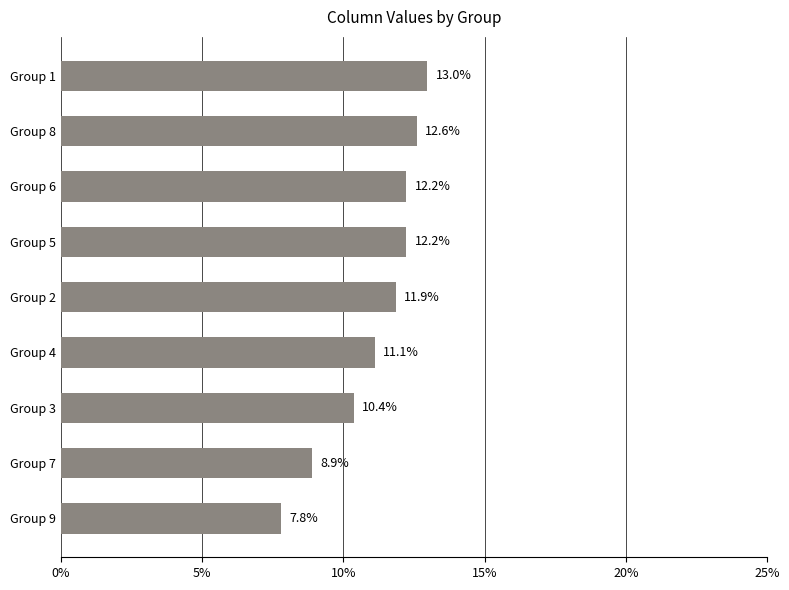

Where is the data nearest to the value 10?

Group 3